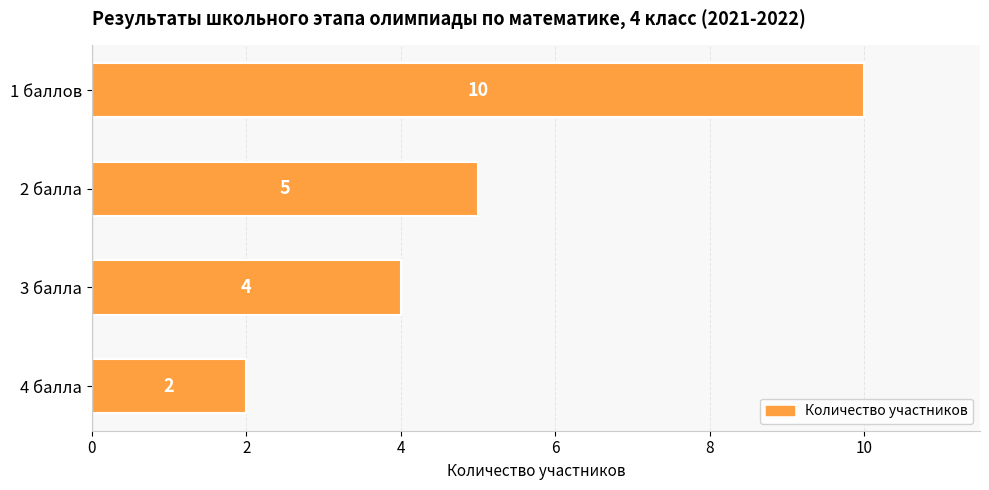

Rank the categories by value from highest to lowest.

1 баллов, 2 балла, 3 балла, 4 балла